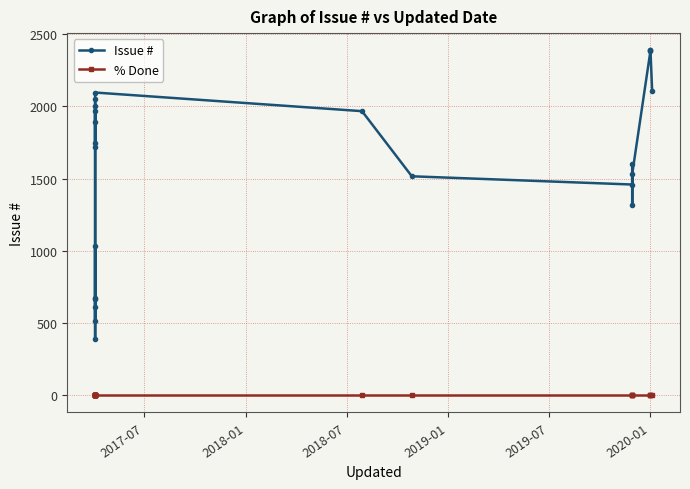

At 2020-01, list the series in order from largest to smallest.

Issue #, % Done